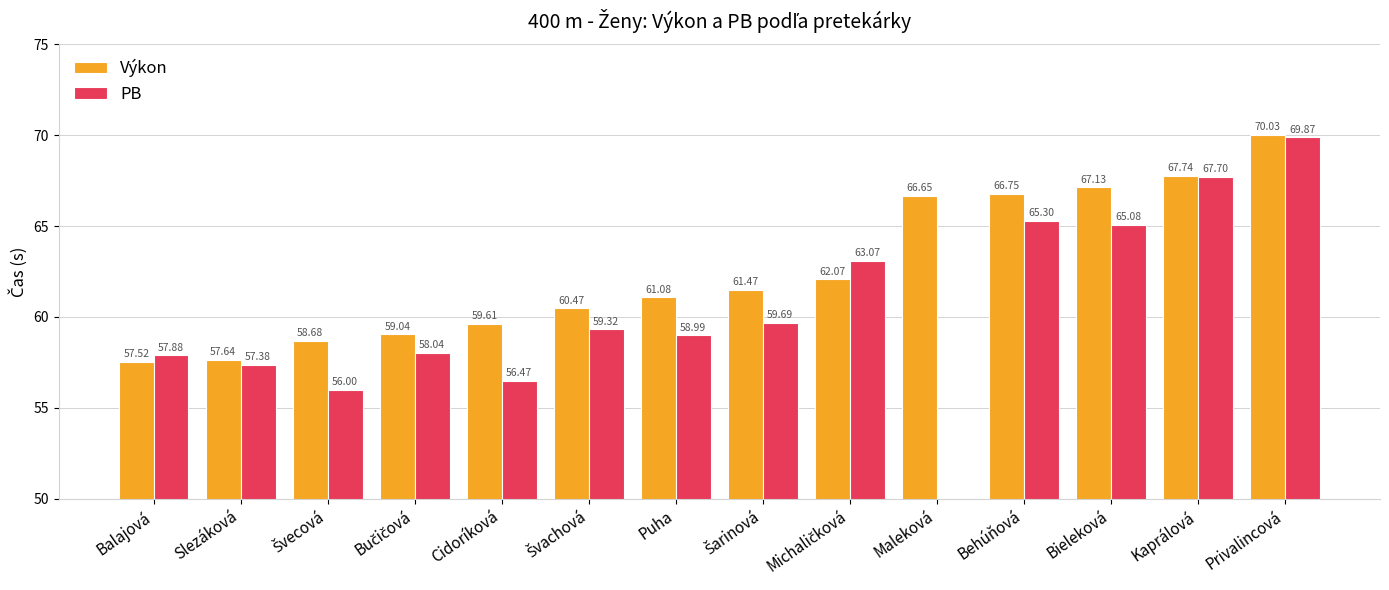

What are all the series names shown in the legend?

Výkon, PB